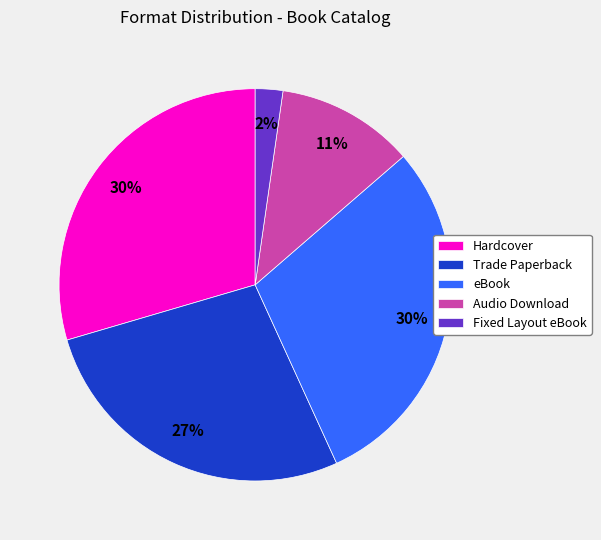

To the nearest percent, what is the combined percentage of Hardcover and Audio Download?

41%